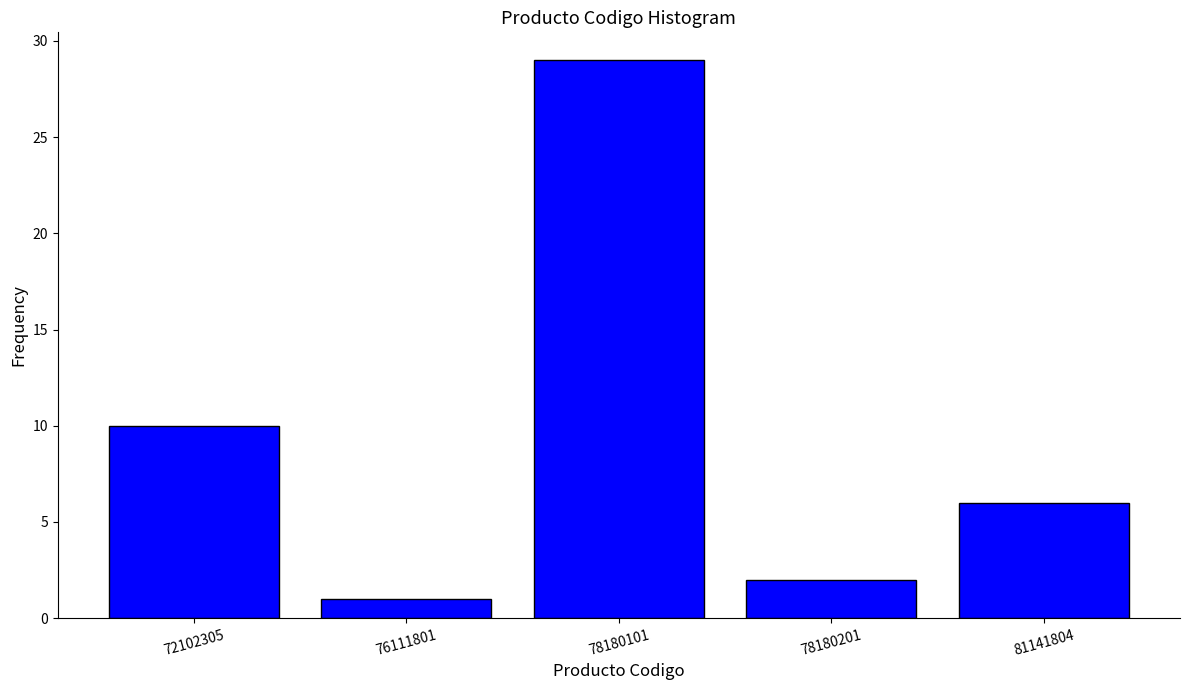

Reading right to left, list all the values displayed in this chart.

6	2	29	1	10